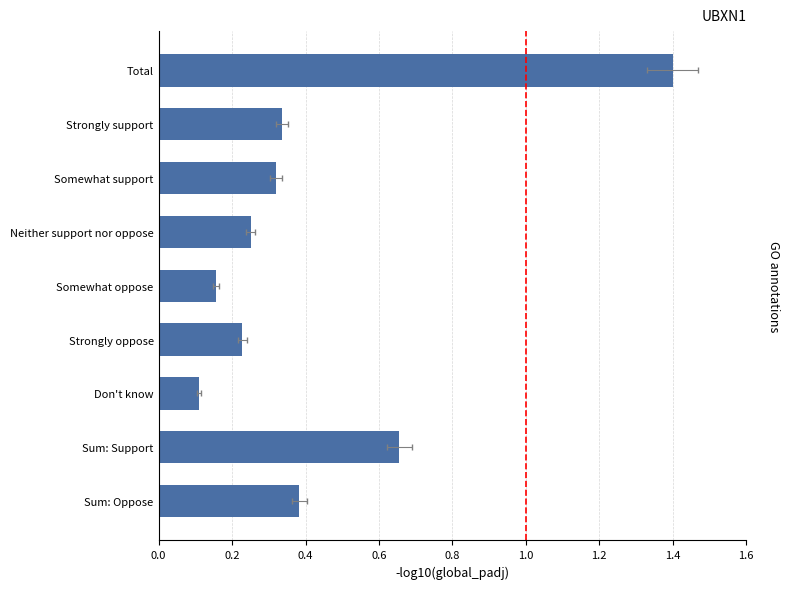

Reading left to right, what are all the values shown in this chart?

1.4	0.3	0.3	0.3	0.2	0.2	0.1	0.7	0.4